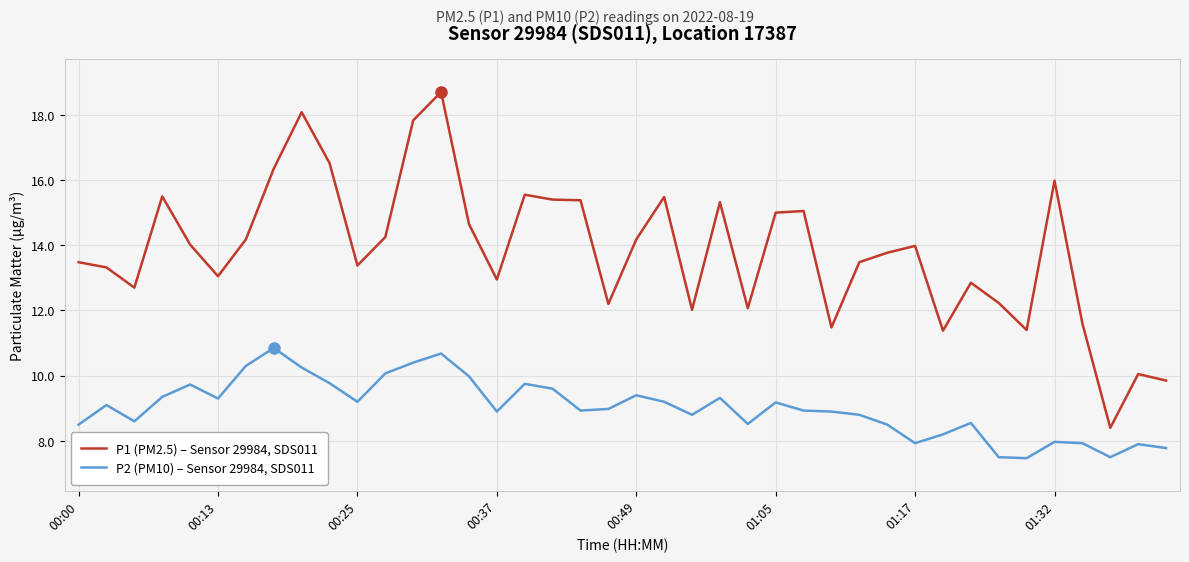

What is the maximum value for P1 (PM2.5) – Sensor 29984, SDS011?

18.7